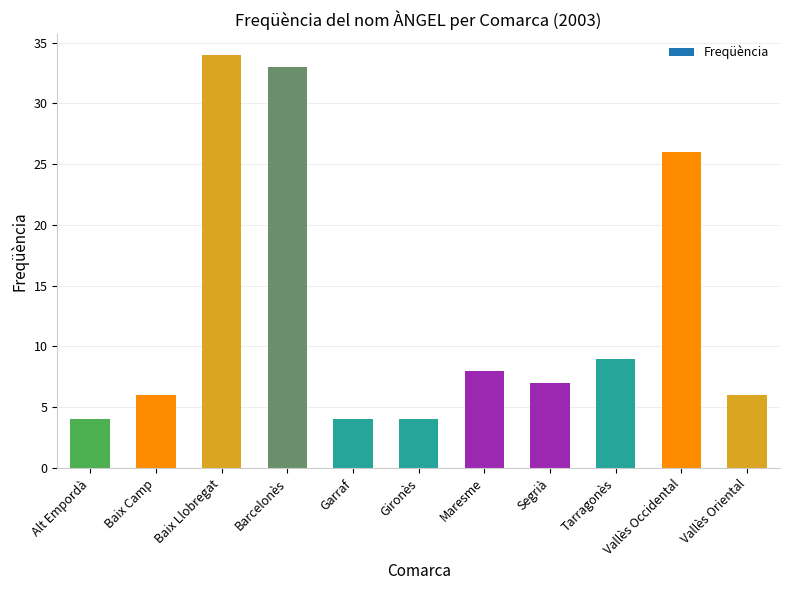

What value does the data have at Baix Llobregat, to the nearest 5?

35